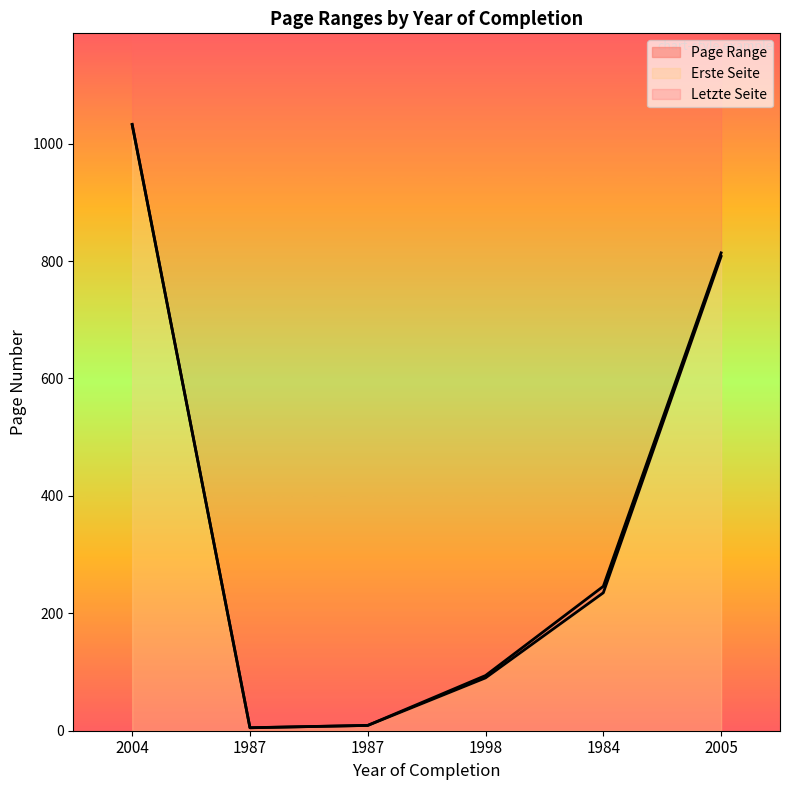

True or false: Letzte Seite and Erste Seite intersect in this chart.

False